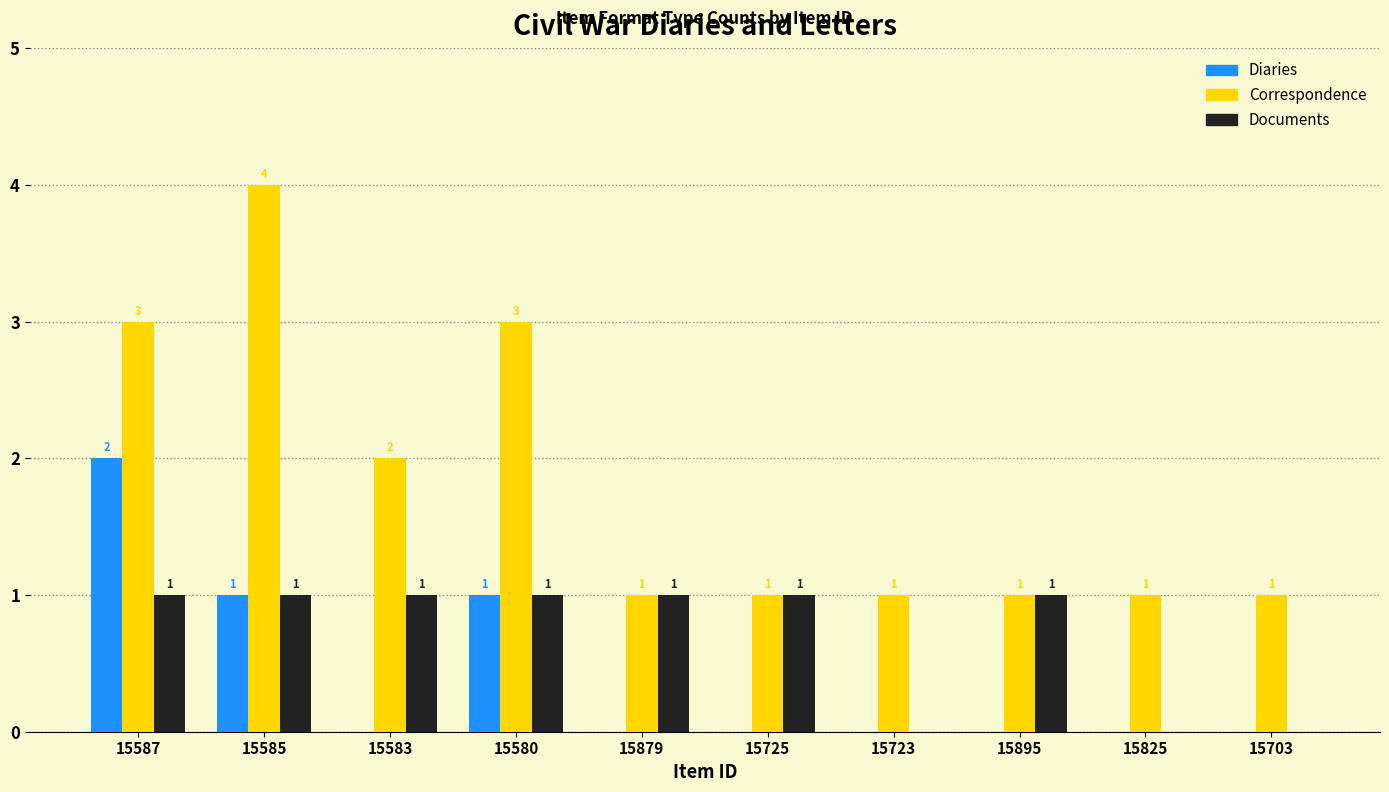

Which series has the largest total across all categories?

Correspondence